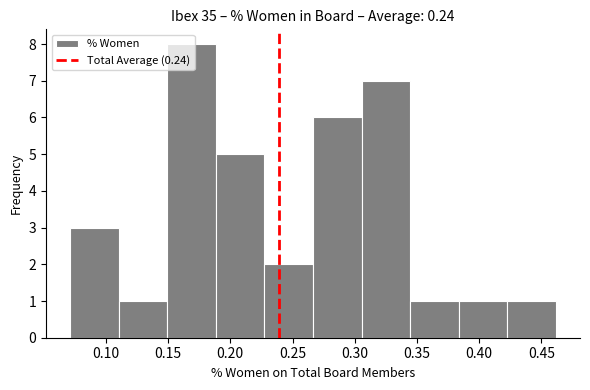

Reading left to right, transcribe this chart: for each bar, give the range it covers on the x-axis and its height. Neither the bar edges nor the heights are printed on the chart, so give them approximately, as read against the axes.

0.070 to 0.110: 3
0.110 to 0.150: 1
0.150 to 0.190: 8
0.190 to 0.225: 5
0.225 to 0.265: 2
0.265 to 0.305: 6
0.305 to 0.345: 7
0.345 to 0.385: 1
0.385 to 0.425: 1
0.425 to 0.460: 1